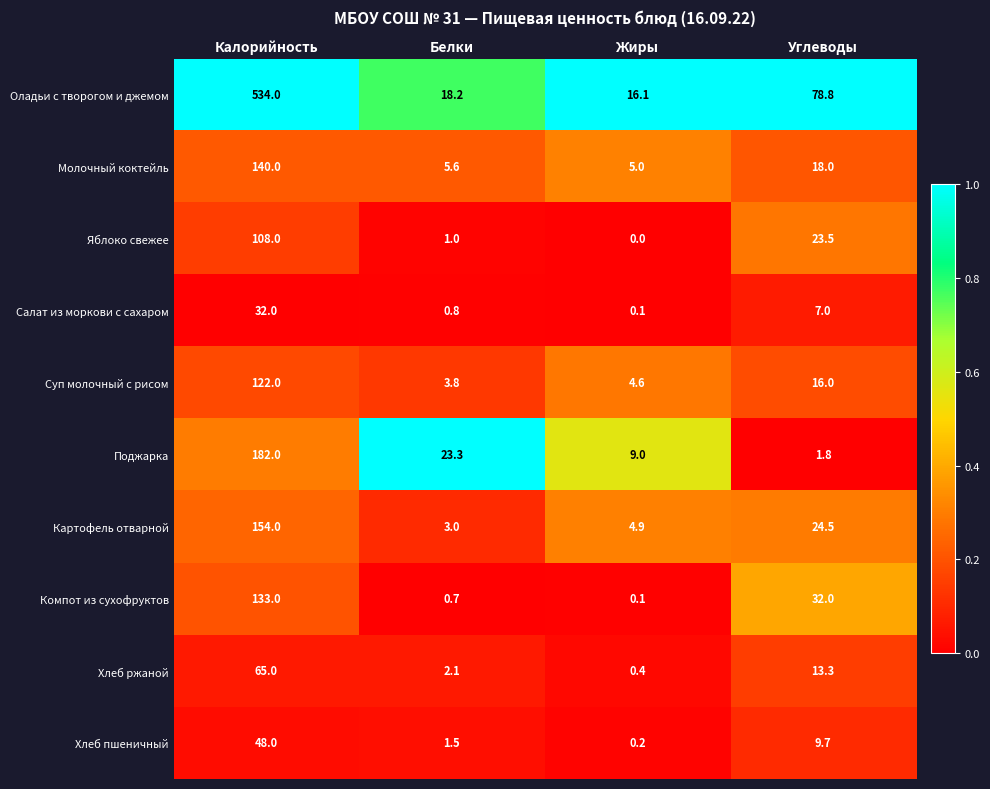

The value of Салат из моркови с сахаром at Калорийность is 32.0. True or false?

True